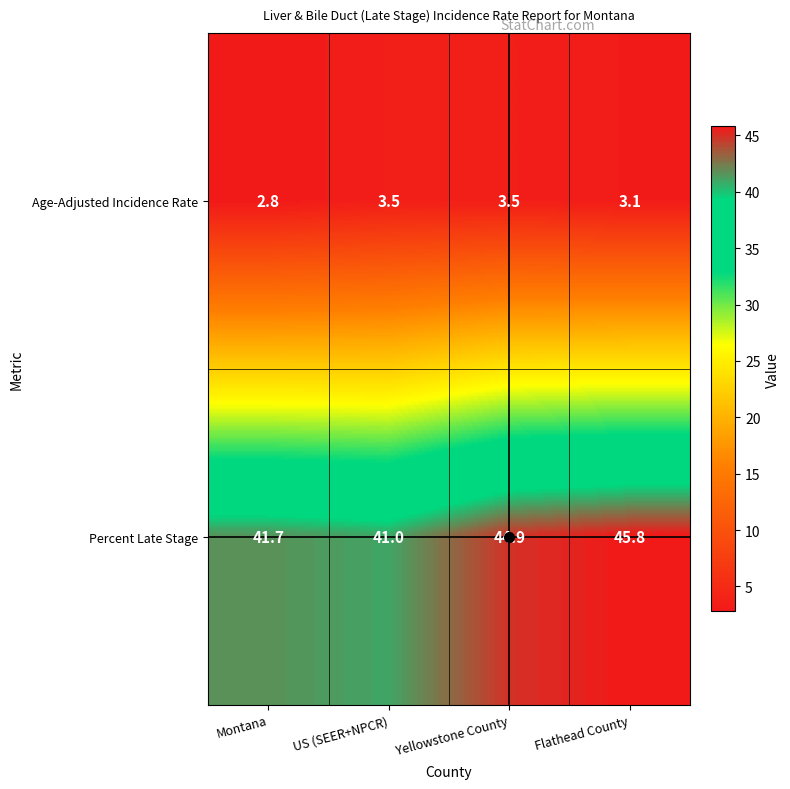

At which category is the sum across all series the highest?

Flathead County